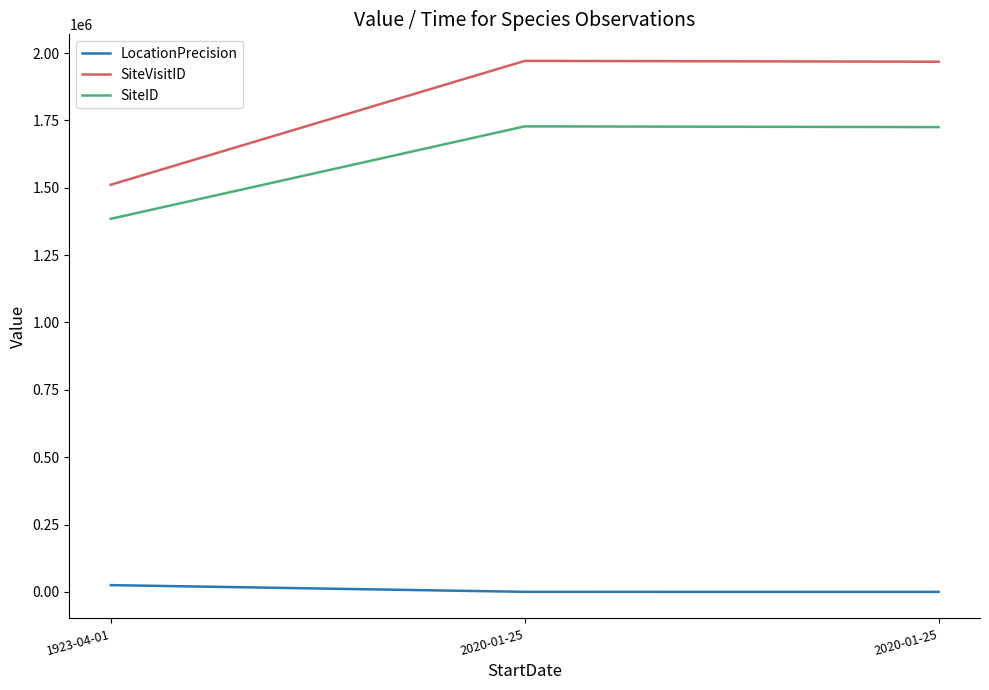

How many lines are shown in the chart?

3